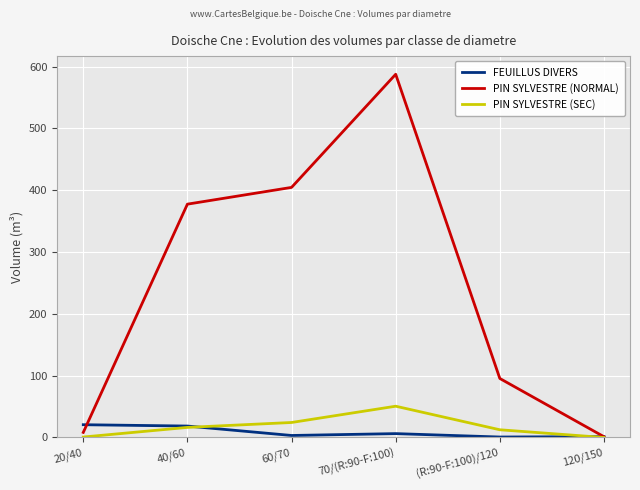

Which series changed the most between 20/40 and 70/(R:90-F:100)?

PIN SYLVESTRE (NORMAL)